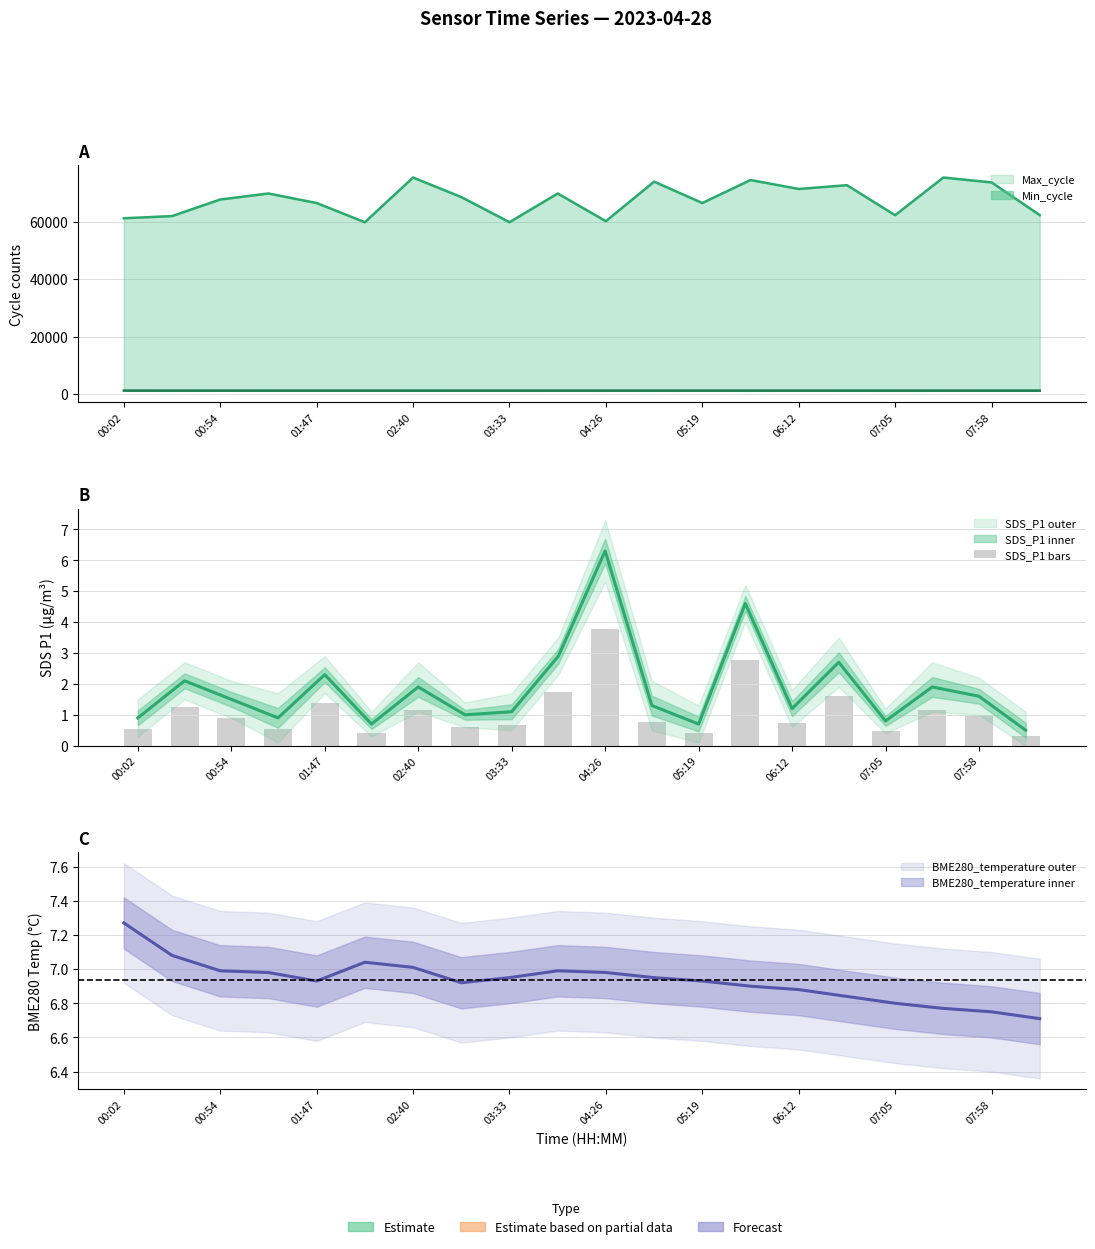

What is the sum of the values at 04:26 and 03:33?

4.4